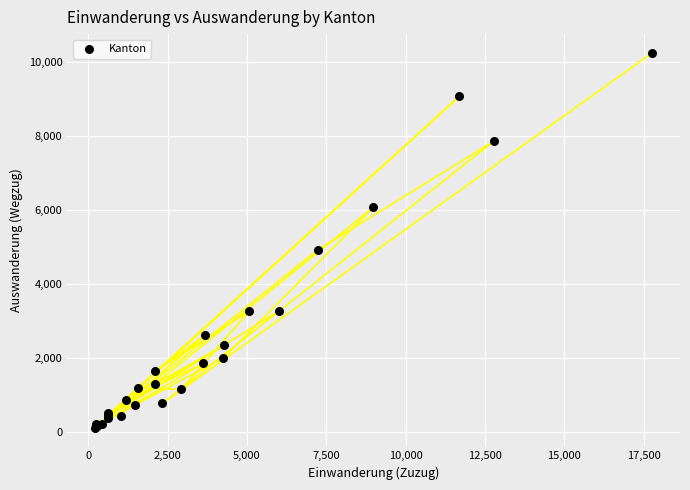

What Y value in the scatter plot is closest to 5194?

4940